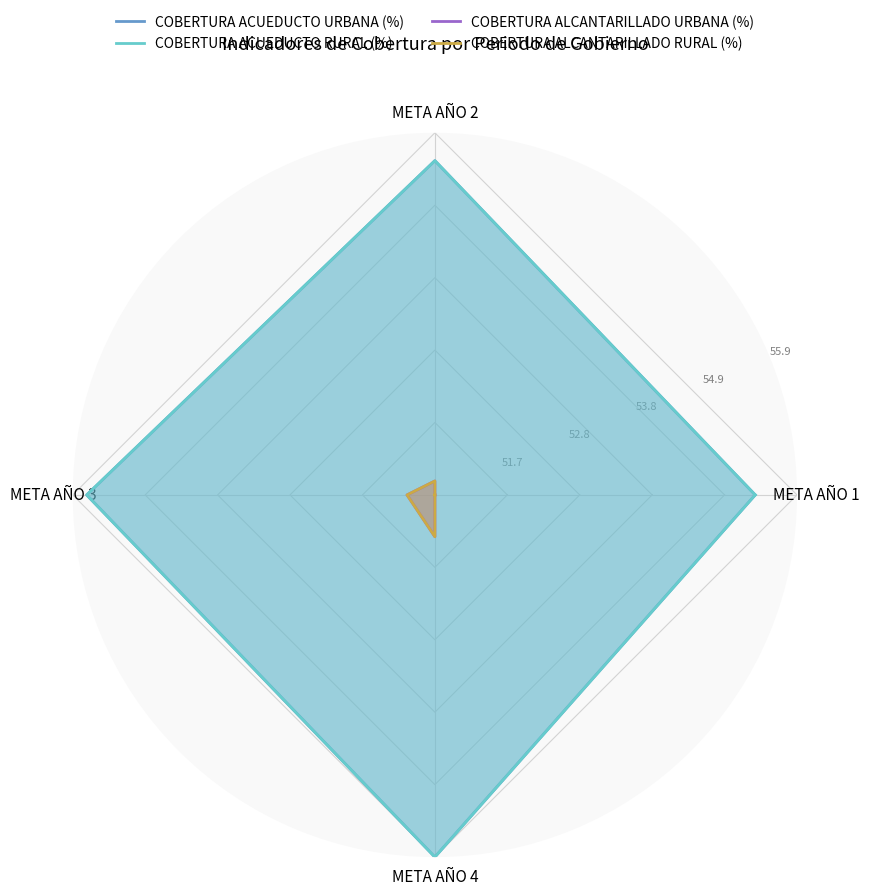

How many lines are shown in the chart?

4